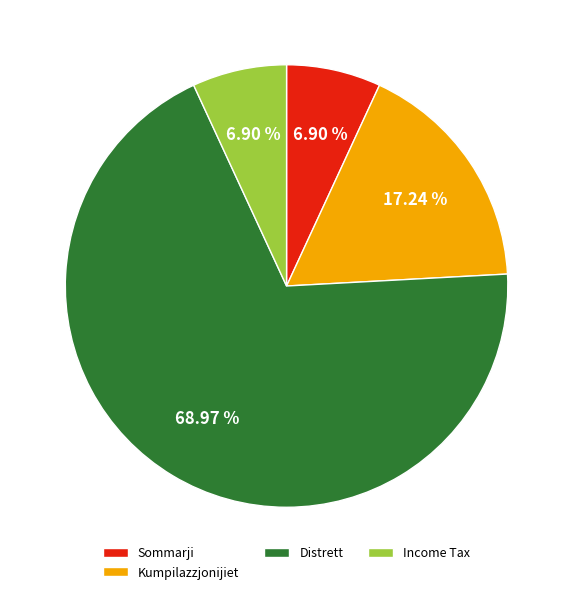

What percentage is the Kumpilazzjonijiet slice, to the nearest percent?

17%